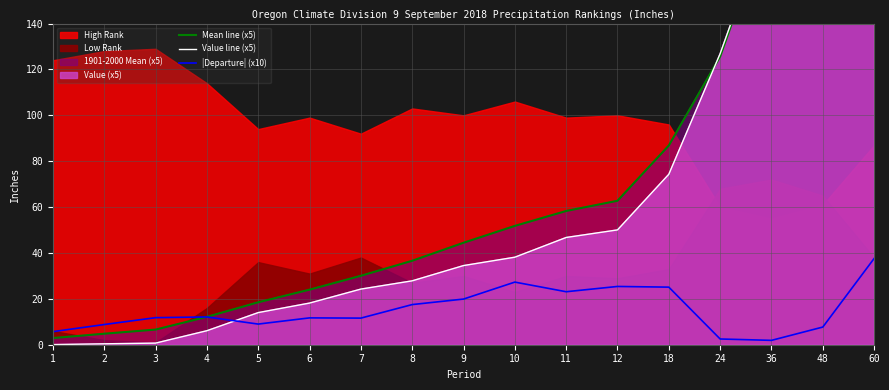

At which label does Mean line (x5) first exceed 44?

9